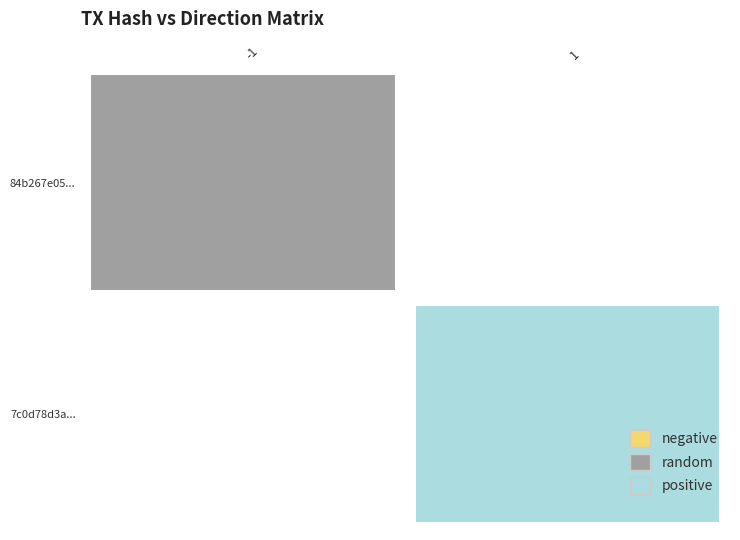

What is the sum of all 84b267e055ac9627b66172bbdf1784eeaf2ddda values?

29